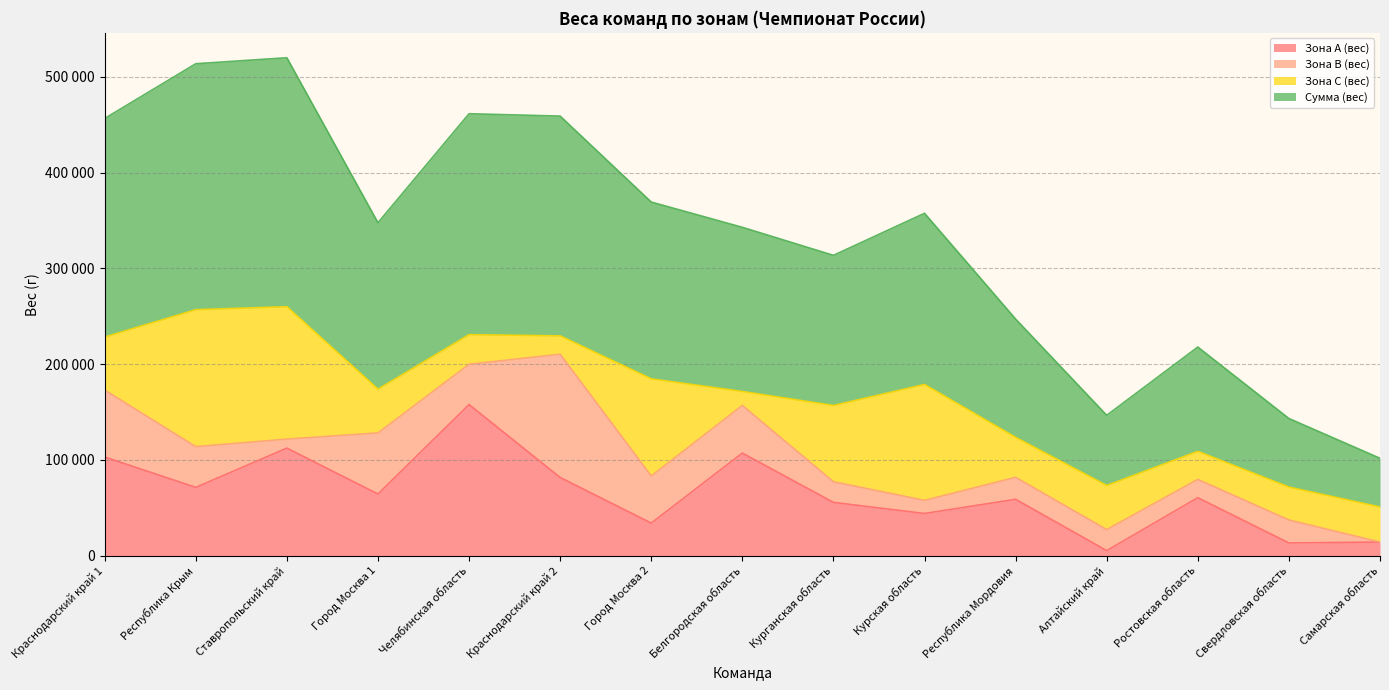

Which series has the largest total across all categories?

Сумма (вес)